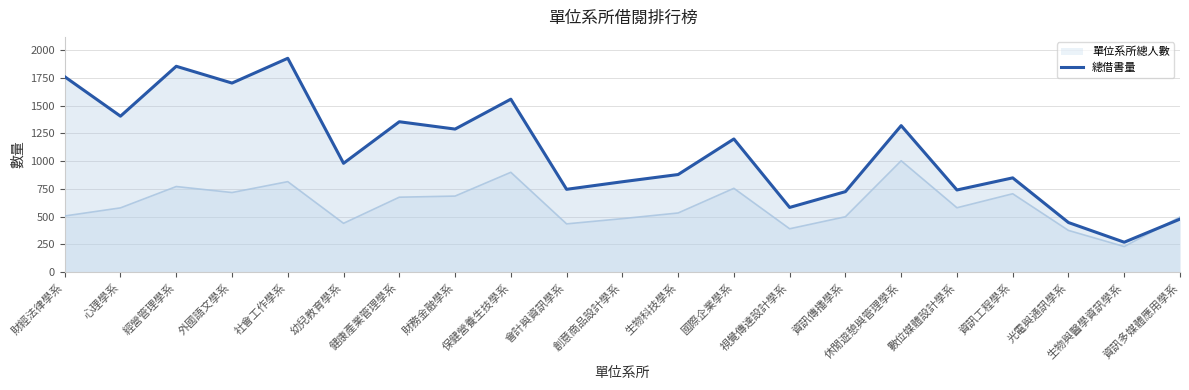

What is the value of the 21st point from the left?

478